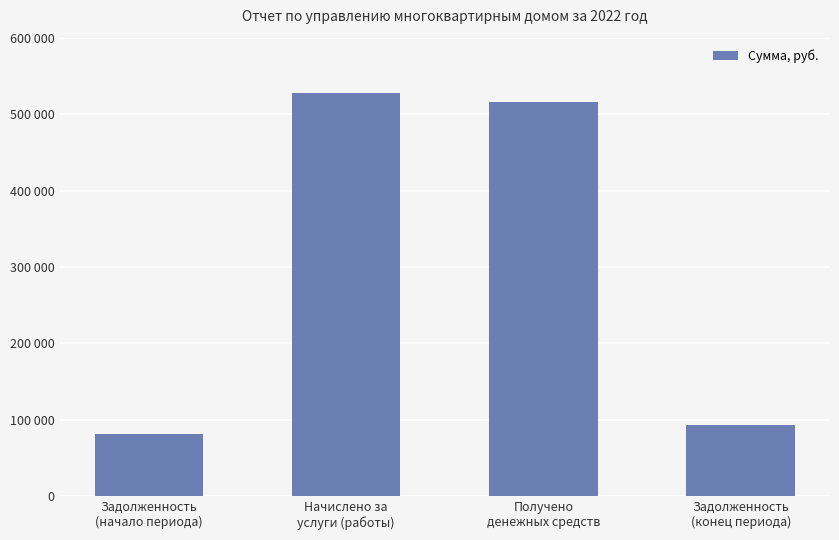

What is the approximate value at Задолженность
(конец периода)?

93892.3